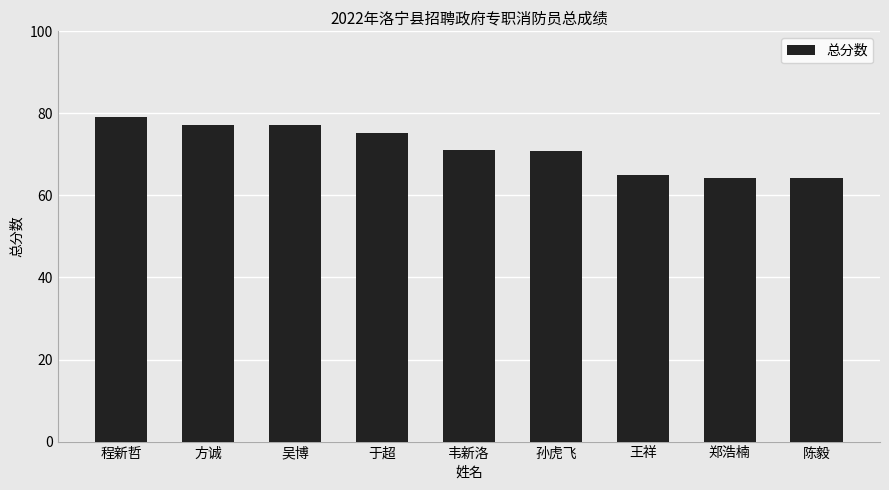

What is the difference between the second highest and minimum values?

12.9